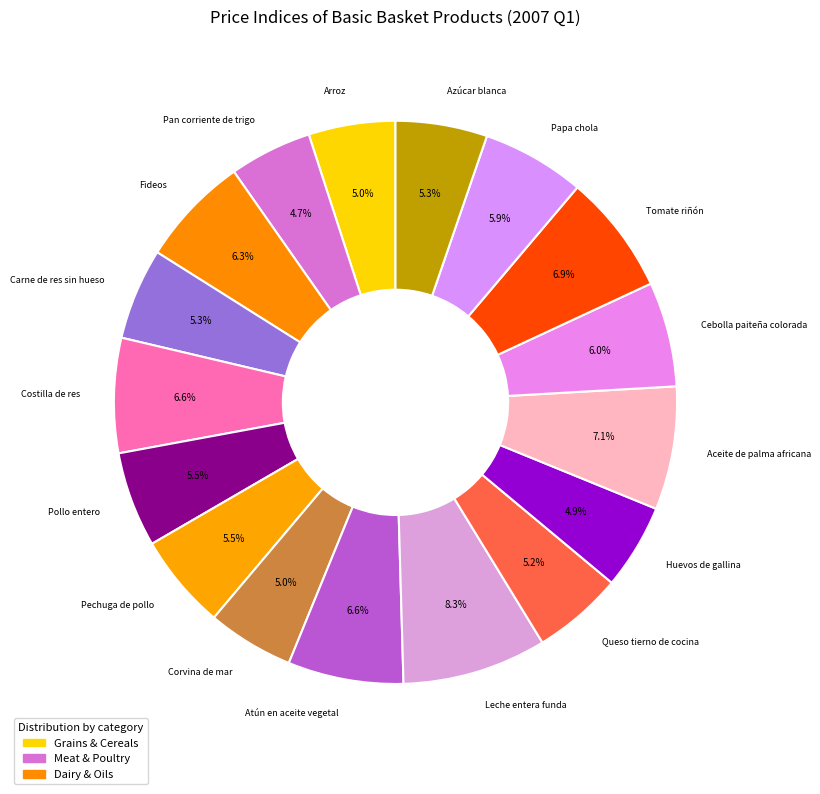

To the nearest percent, what is the average slice percentage?

6%